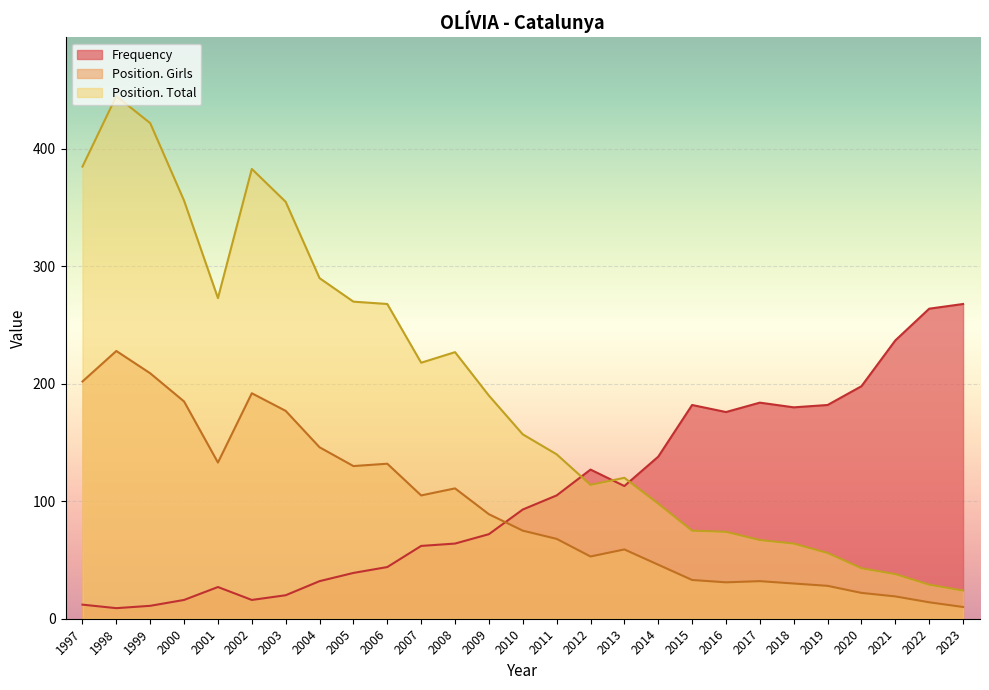

Which label corresponds to the largest value in the chart?

1998